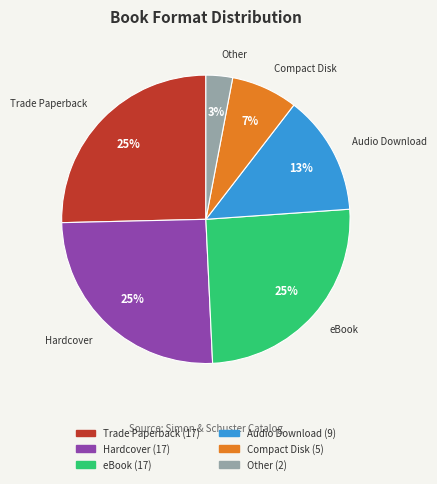

How many segments does this pie chart have?

6